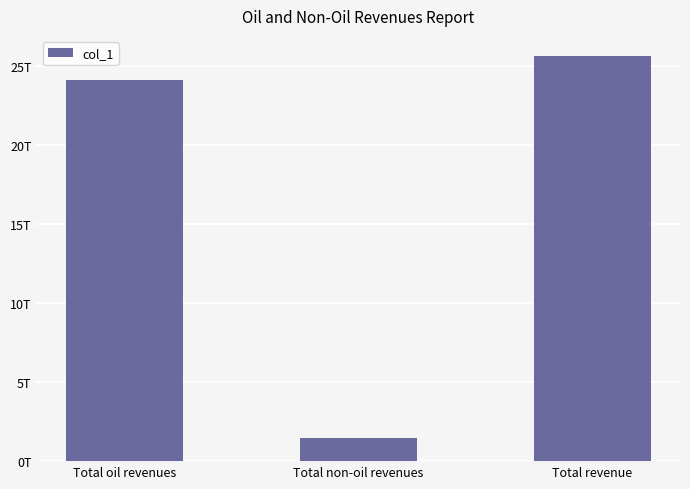

What is the label of the 1st bar from the left?

Total oil revenues